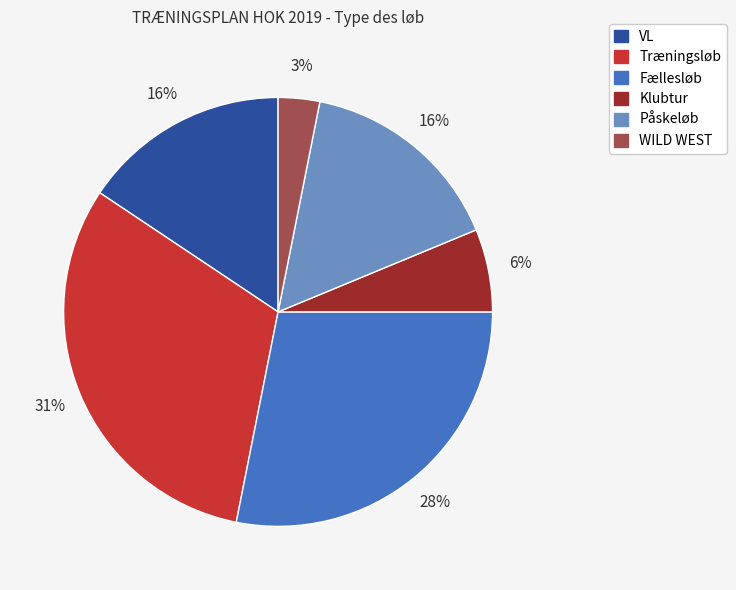

Count the number of slices in the pie.

6